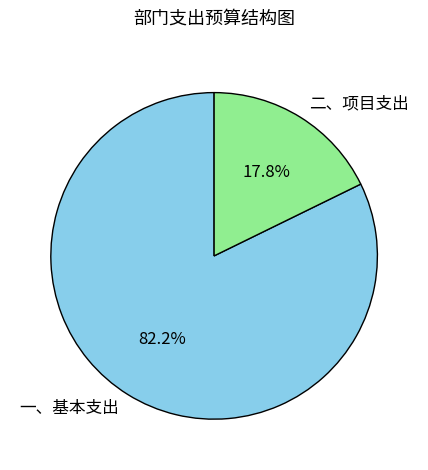

To the nearest percent, what portion does 一、基本支出 represent?

82%